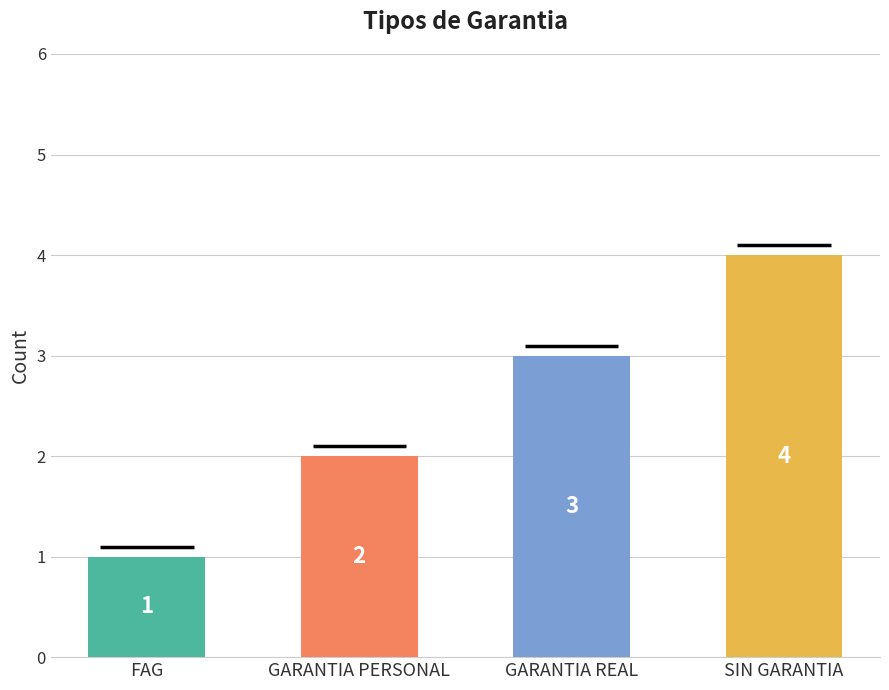

Does the chart contain any negative values?

No